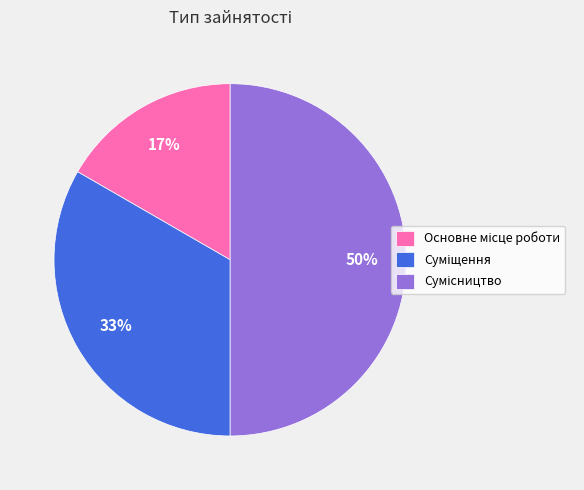

To the nearest percent, what is the difference between the largest and smallest slice percentages?

33%